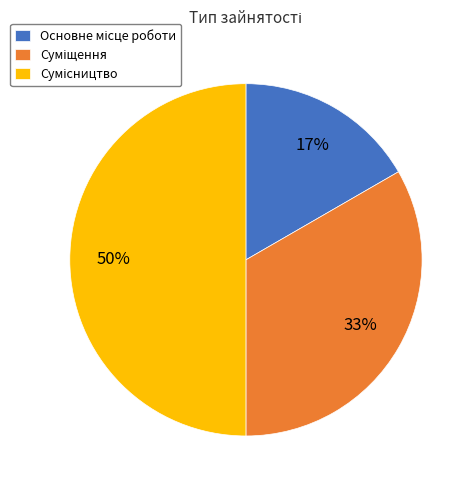

To the nearest percent, what is the average slice percentage?

33%